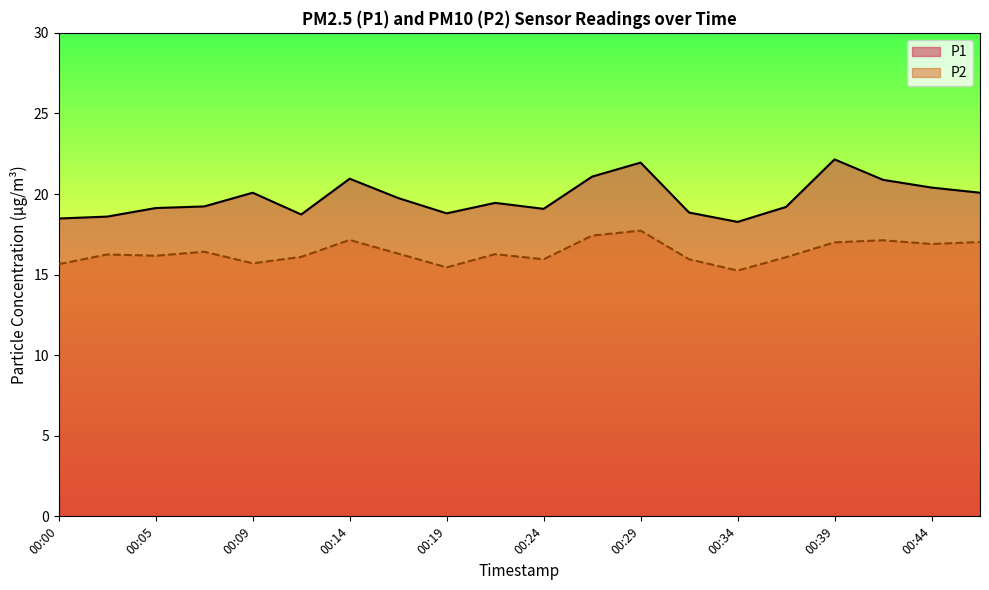

Reading right to left, list all the values displayed in this chart.

P1: 20.1	20.4	20.9	22.1	19.2	18.3	18.9	21.9	21.1	19.1	19.4	18.8	19.8	20.9	18.7	20.1	19.2	19.1	18.6	18.5
P2: 17.0	16.9	17.1	17.0	16.1	15.2	15.9	17.7	17.4	15.9	16.3	15.4	16.3	17.1	16.1	15.7	16.4	16.2	16.2	15.7